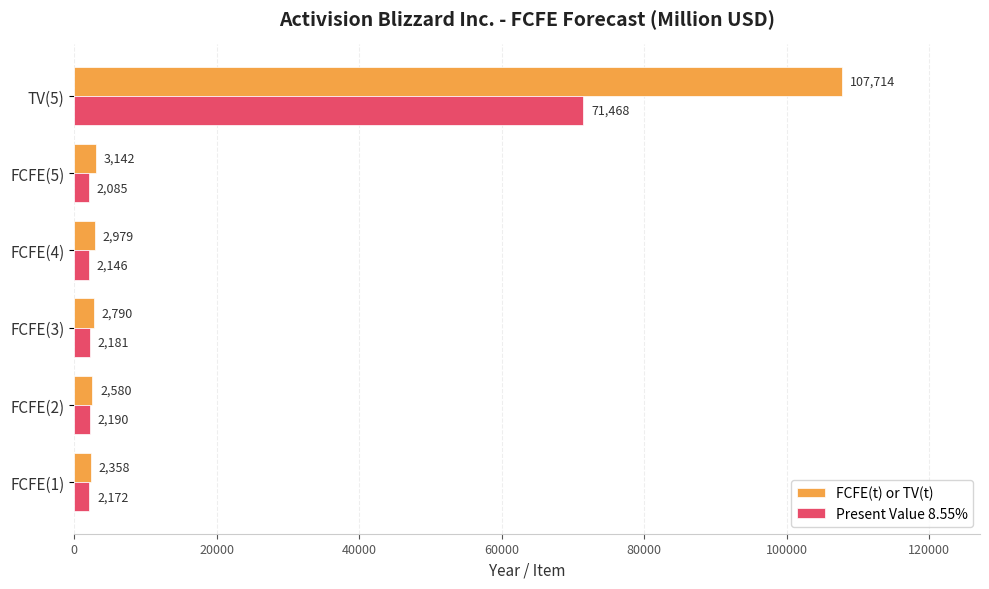

Rank the series by their maximum value, from lowest to highest.

Present Value 8.55%, FCFE(t) or TV(t)